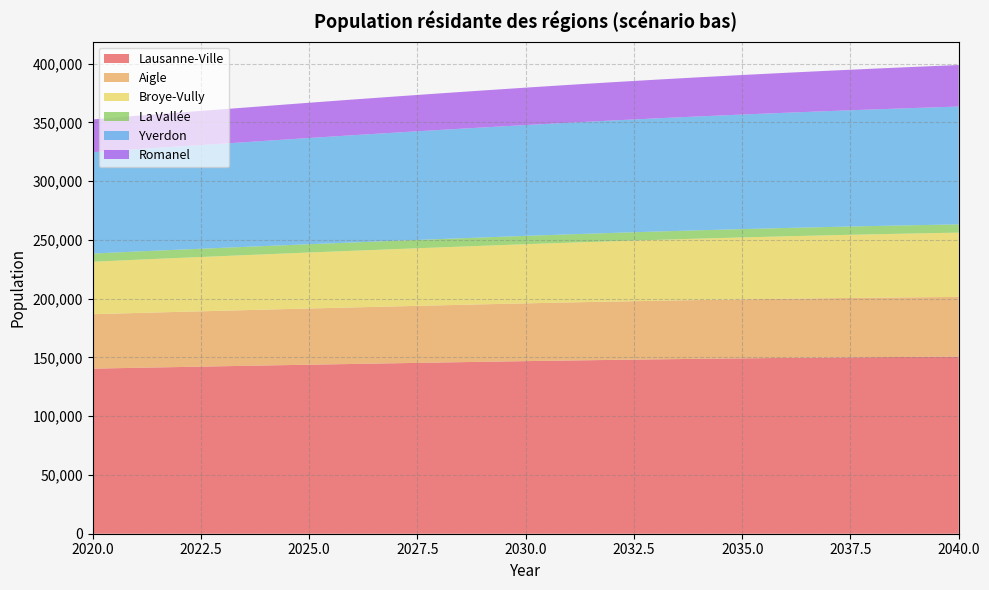

Reading left to right, list all the values displayed in this chart.

Lausanne-Ville: 2020=140430.0	2021=141144.6	2022=141811.0	2023=142484.0	2024=143154.0	2025=143787.1	2026=144416.5	2027=145045.7	2028=145654.4	2029=146259.4	2030=146833.3	2031=147377.3	2032=147884.9	2033=148359.5	2034=148798.9	2035=149200.8	2036=149570.4	2037=149895.1	2038=150187.7	2039=150445.4	2040=150672.5
Aigle: 2020=46316.0	2021=46646.3	2022=46937.0	2023=47226.7	2024=47534.5	2025=47835.8	2026=48105.5	2027=48372.8	2028=48643.9	2029=48904.2	2030=49157.9	2031=49395.5	2032=49612.3	2033=49810.5	2034=49998.8	2035=50169.5	2036=50326.7	2037=50467.1	2038=50591.9	2039=50707.2	2040=50808.2
Broye-Vully: 2020=44642.0	2021=45299.2	2022=45920.8	2023=46505.2	2024=47067.6	2025=47635.6	2026=48195.8	2027=48747.9	2028=49286.3	2029=49813.4	2030=50334.7	2031=50840.3	2032=51332.4	2033=51812.1	2034=52277.9	2035=52724.4	2036=53156.3	2037=53558.4	2038=53950.1	2039=54327.2	2040=54695.2
La Vallée: 2020=6961.0	2021=6998.2	2022=7015.2	2023=7028.7	2024=7039.4	2025=7053.2	2026=7064.7	2027=7073.7	2028=7080.8	2029=7085.3	2030=7089.1	2031=7090.7	2032=7090.4	2033=7087.4	2034=7082.8	2035=7076.5	2036=7068.4	2037=7059.3	2038=7048.8	2039=7037.4	2040=7025.1
Yverdon: 2020=86201.0	2021=87072.6	2022=87816.1	2023=88629.4	2024=89478.4	2025=90369.6	2026=91240.6	2027=92044.1	2028=92823.9	2029=93554.9	2030=94273.9	2031=94972.7	2032=95646.5	2033=96290.6	2034=96887.6	2035=97466.5	2036=98023.7	2037=98598.3	2038=99161.7	2039=99709.7	2040=100243.0
Romanel: 2020=27916.0	2021=28388.8	2022=28835.9	2023=29243.7	2024=29627.8	2025=29993.5	2026=30360.3	2027=30728.3	2028=31097.6	2029=31466.1	2030=31832.8	2031=32199.4	2032=32563.2	2033=32924.6	2034=33281.4	2035=33634.0	2036=33983.4	2037=34327.1	2038=34665.1	2039=34999.2	2040=35328.6